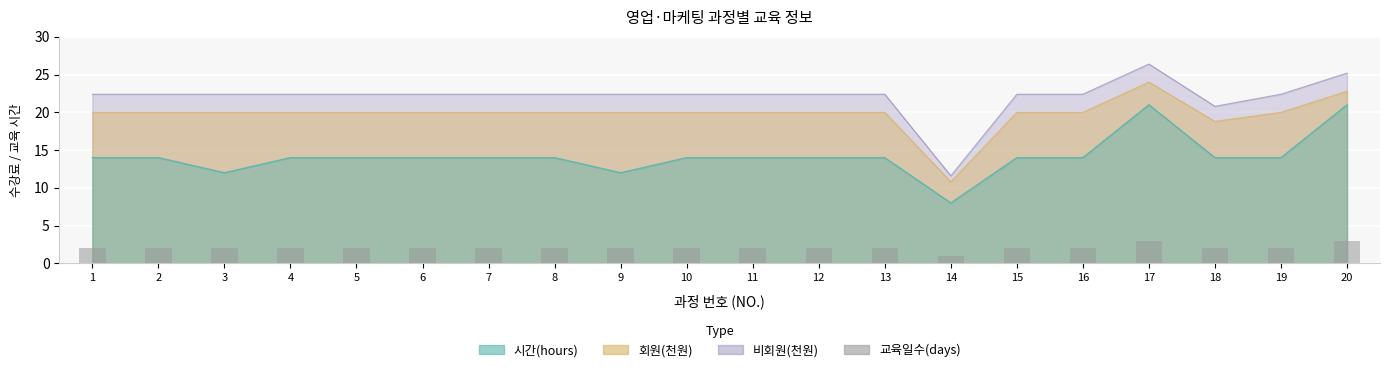

What is the ratio of the value at 5 to the value at 16?

1.0